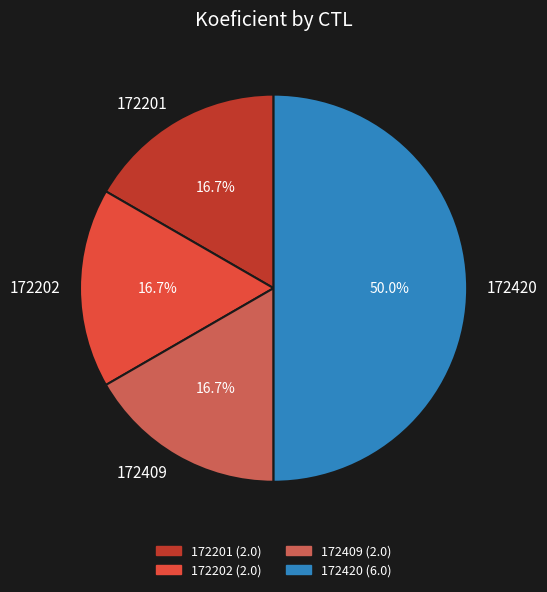

True or false: 172409 accounts for 17% of the total.

True